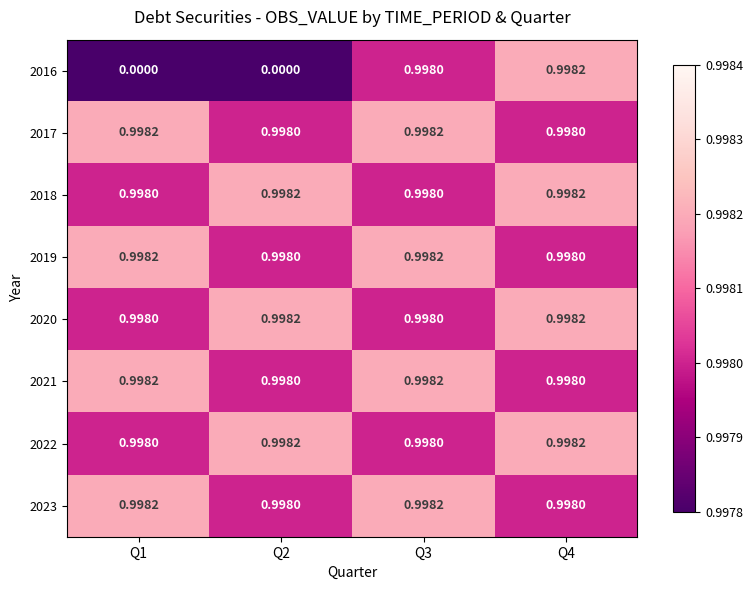

Is the value of 2016 at Q2 greater than the value of 2022 at Q2?

No